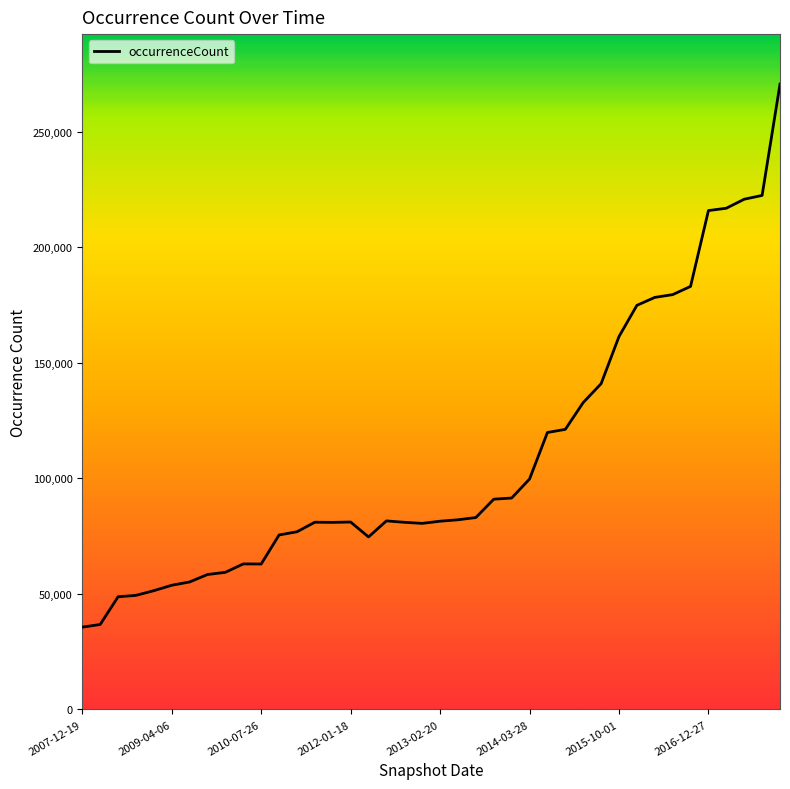

What is the difference between the maximum and minimum values?

234972